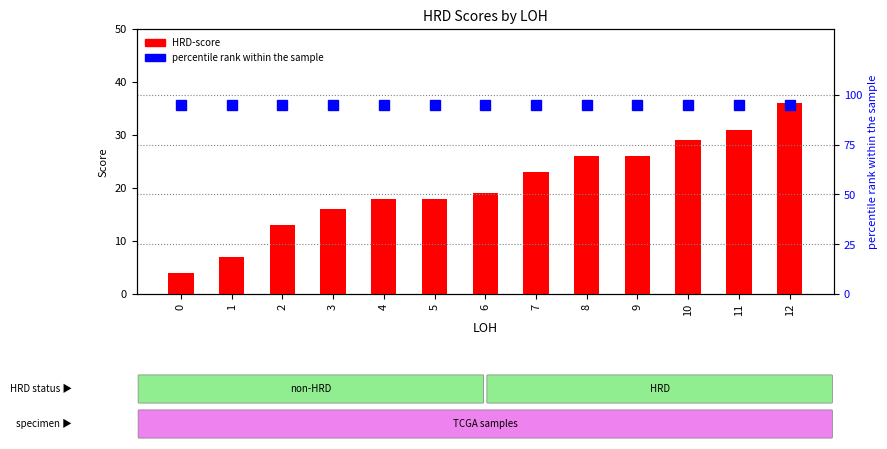

What is the difference between the maximum and second lowest values in the HRD-score series?

29